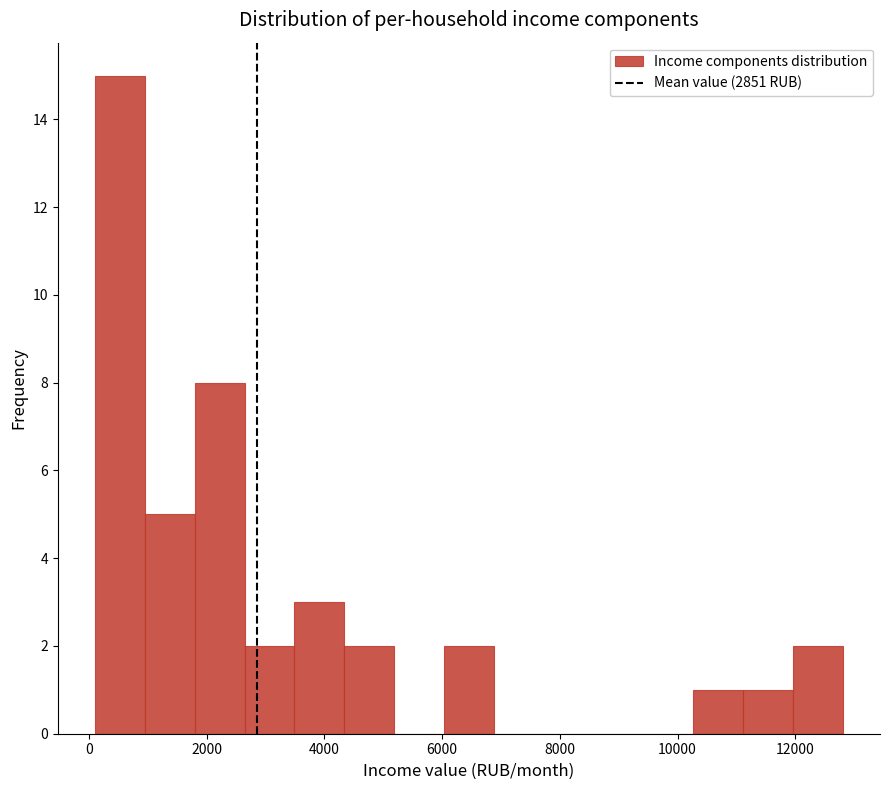

Reading left to right, list every bar in this chart as the range it spans on the x-axis followed by its height. Neither the bar edges nor the heights are printed on the chart, so give them approximately, as read against the axes.

200 to 1000: 15
1000 to 1800: 5
1800 to 2600: 8
2600 to 3400: 2
3400 to 4400: 3
4400 to 5200: 2
5200 to 6000: 0
6000 to 6800: 2
6800 to 7800: 0
7800 to 8600: 0
8600 to 9400: 0
9400 to 10200: 0
10200 to 11200: 1
11200 to 12000: 1
12000 to 12800: 2